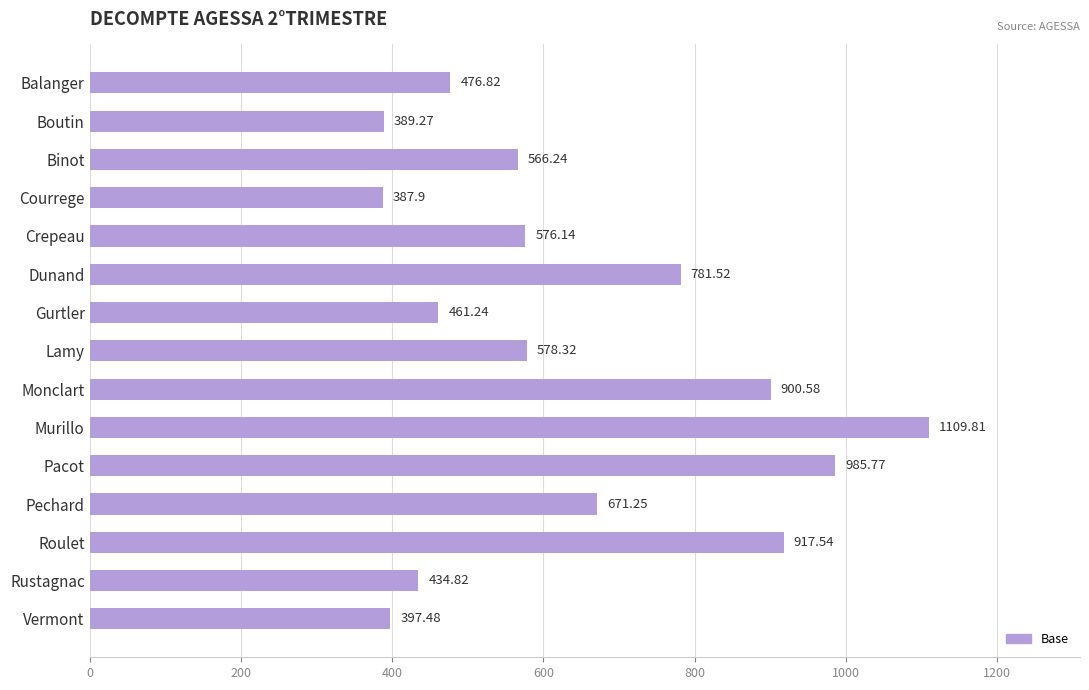

Where is the data nearest to the value 748?

Dunand